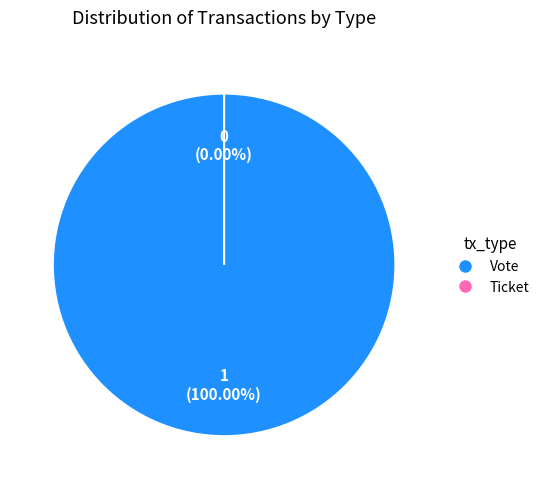

Rank the categories by value from lowest to highest.

Ticket, Vote